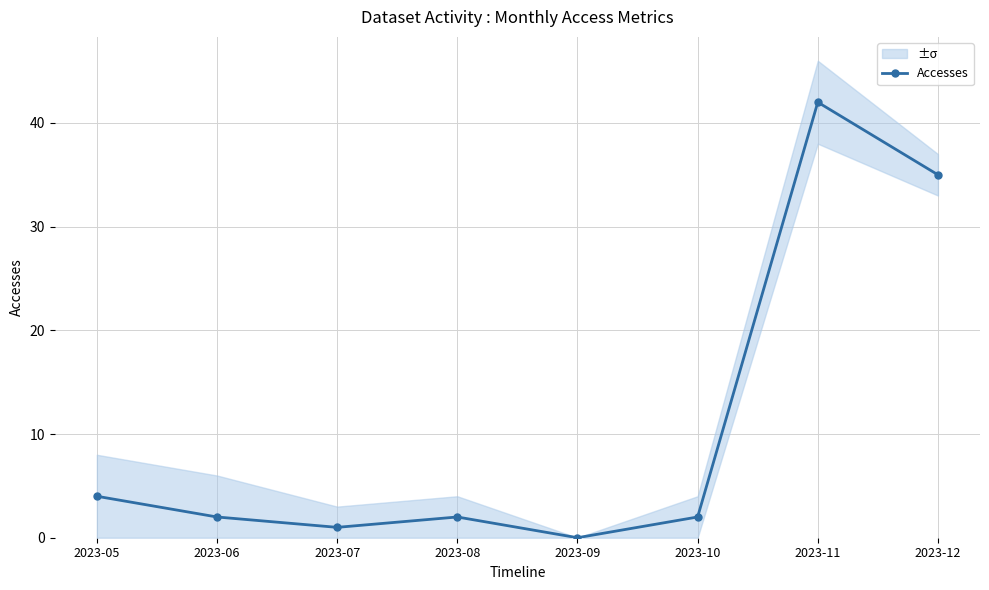

How many data points are above 2?

3